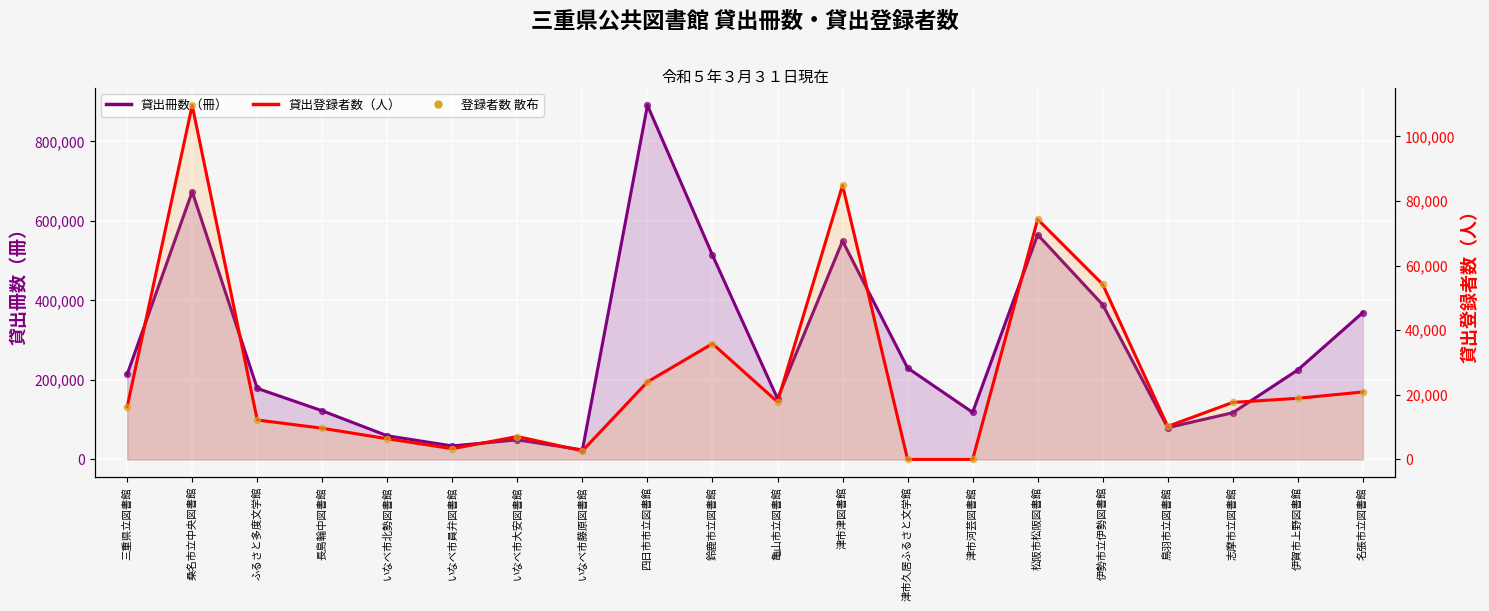

Is the value of 貸出冊数（冊） at 志摩市立図書館 greater than the value of 貸出登録者数（人） at 伊勢市立伊勢図書館?

Yes